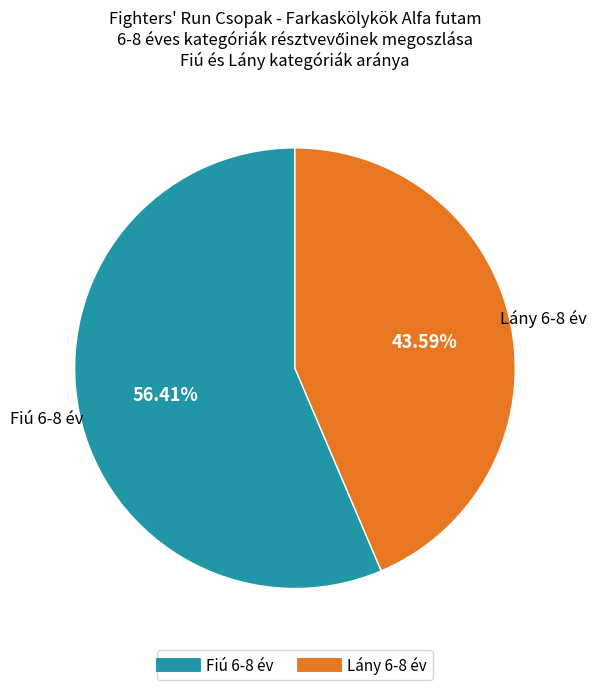

Does any single category account for the majority?

Yes